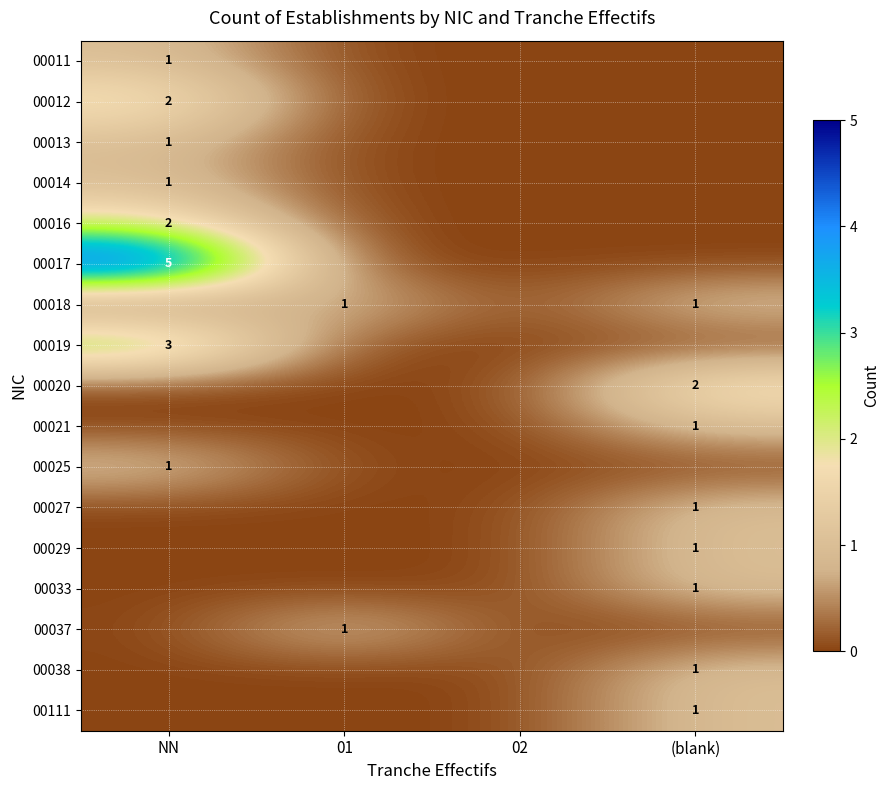

Is it true that 00017 equals 5 at NN?

True